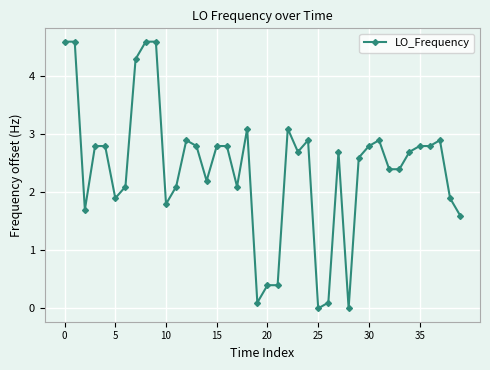

Count the number of categories in the chart.

40